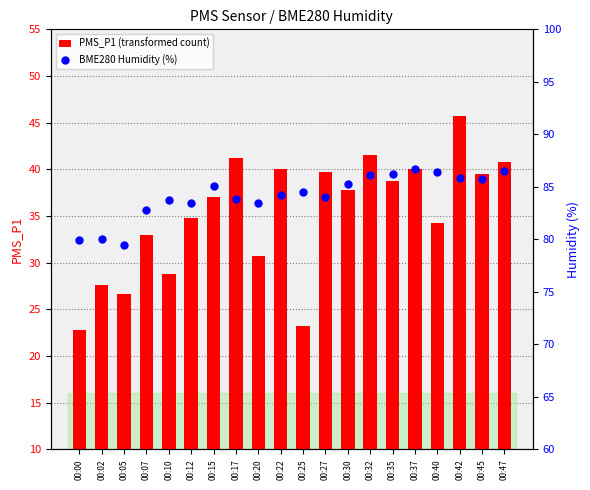

Is the value of BME280 Humidity (%) at 00:45 greater than the value of PMS_P1 (transformed count) at 00:20?

Yes